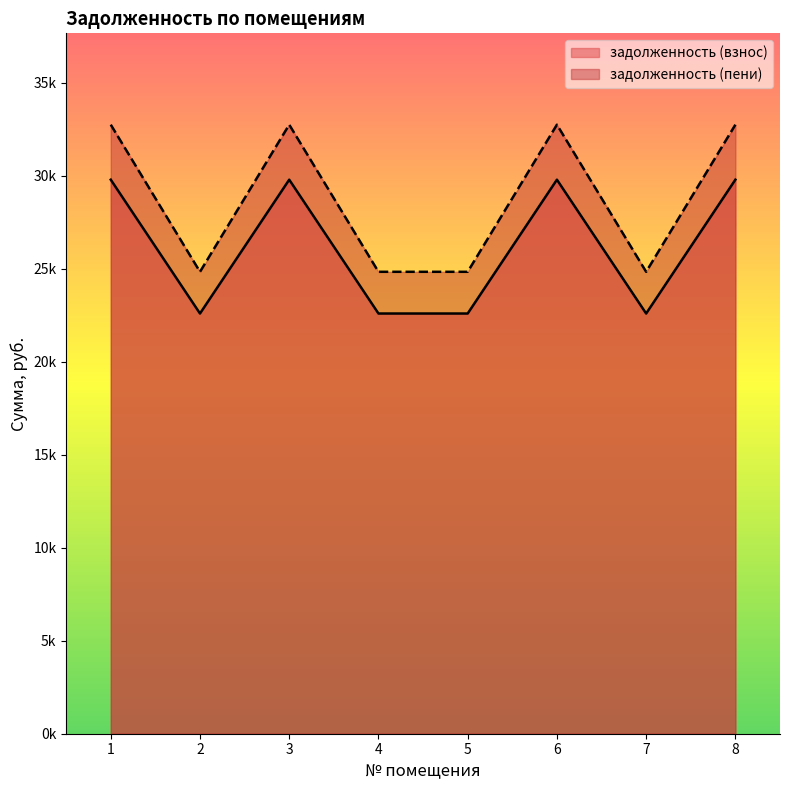

In задолженность (взнос), how many points are lower than both neighbors (excluding endpoints)?

2